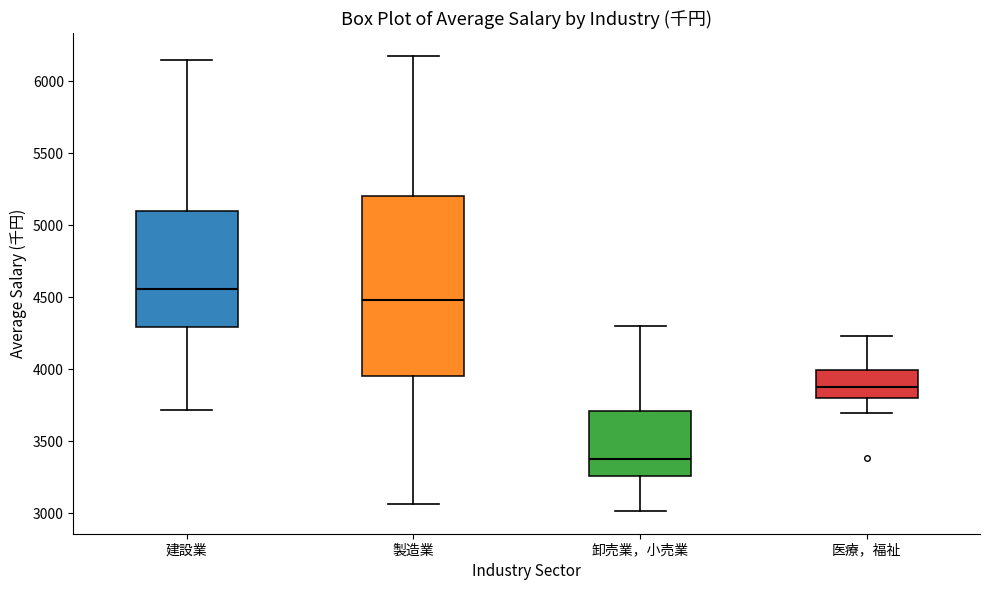

Where does the lower whisker of the box for 卸売業，小売業 end on the y-axis? The values are not printed on the chart, so give them approximately, as read against the axis.

3000